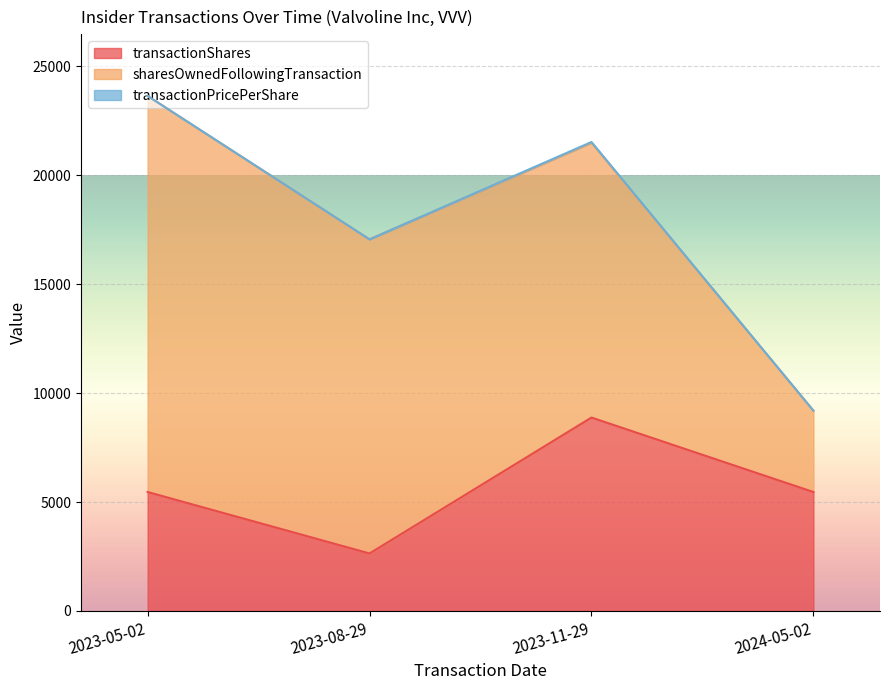

What is the difference between the sharesOwnedFollowingTransaction values at 2024-05-02 and 2023-11-29?

8879.0